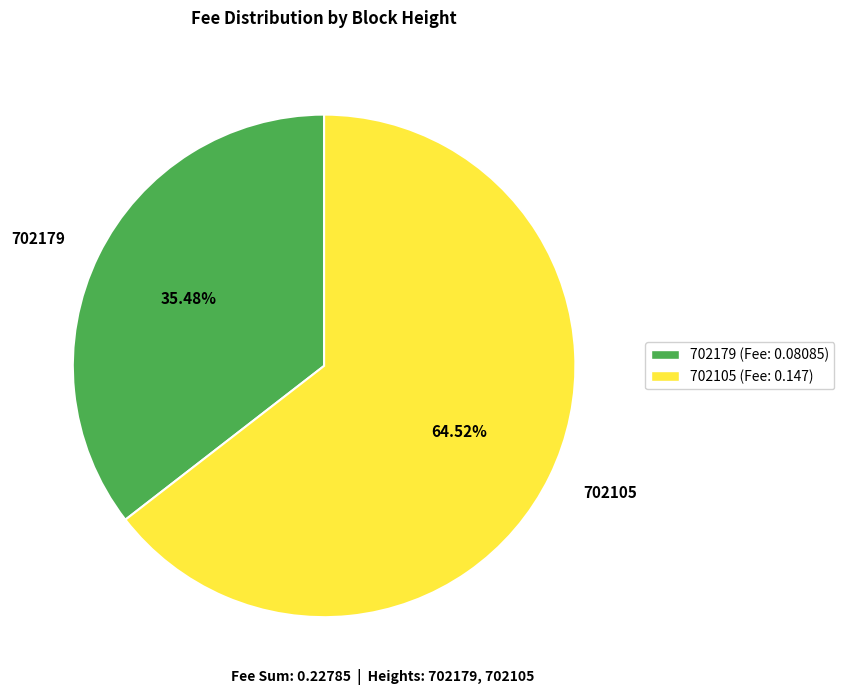

Which has a higher value, 702105 or 702179?

702105